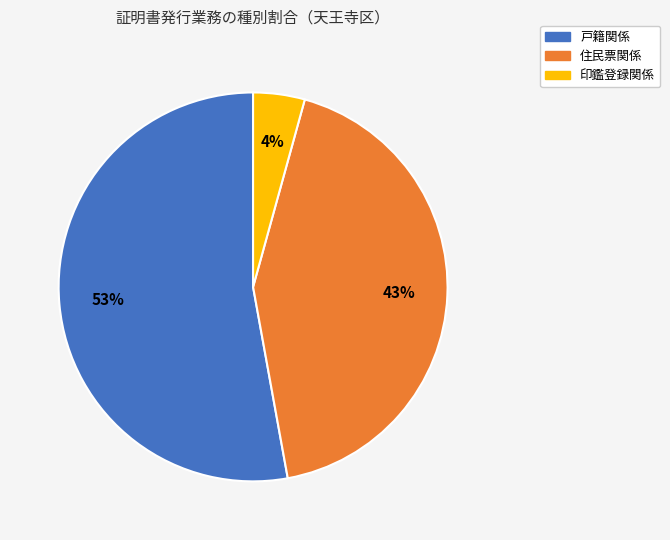

Is there a majority slice in this chart?

Yes